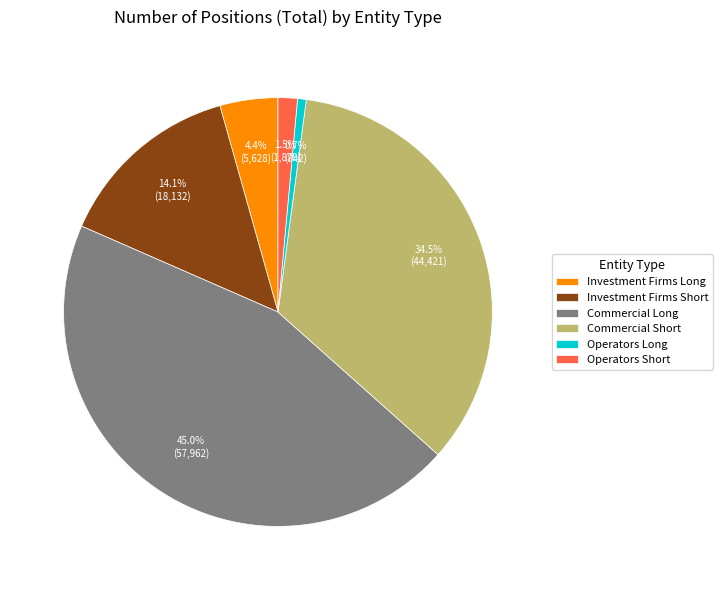

How many segments does this pie chart have?

6